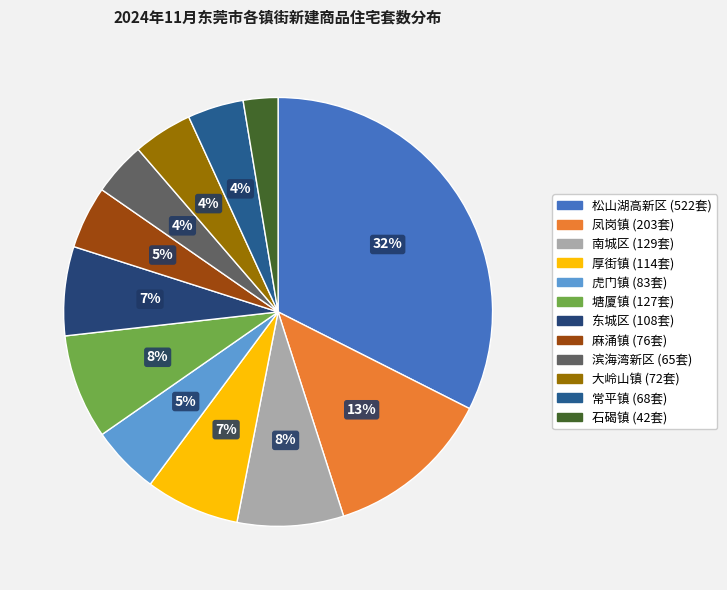

To the nearest percent, what is the combined percentage of 麻涌镇 and 凤岗镇?

17%